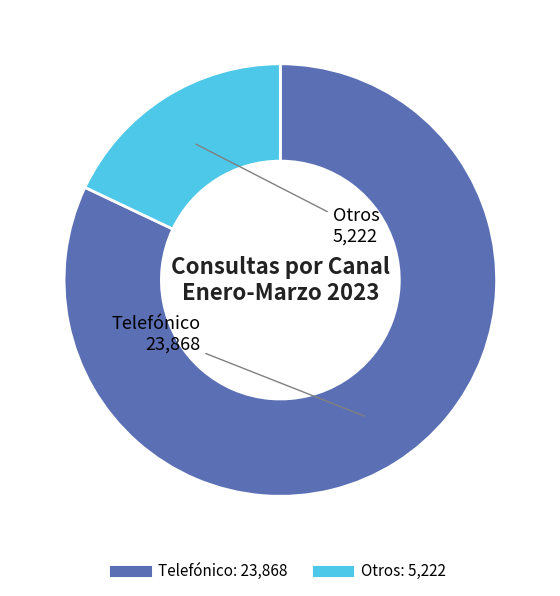

Which category has the smallest portion of the pie?

Otros